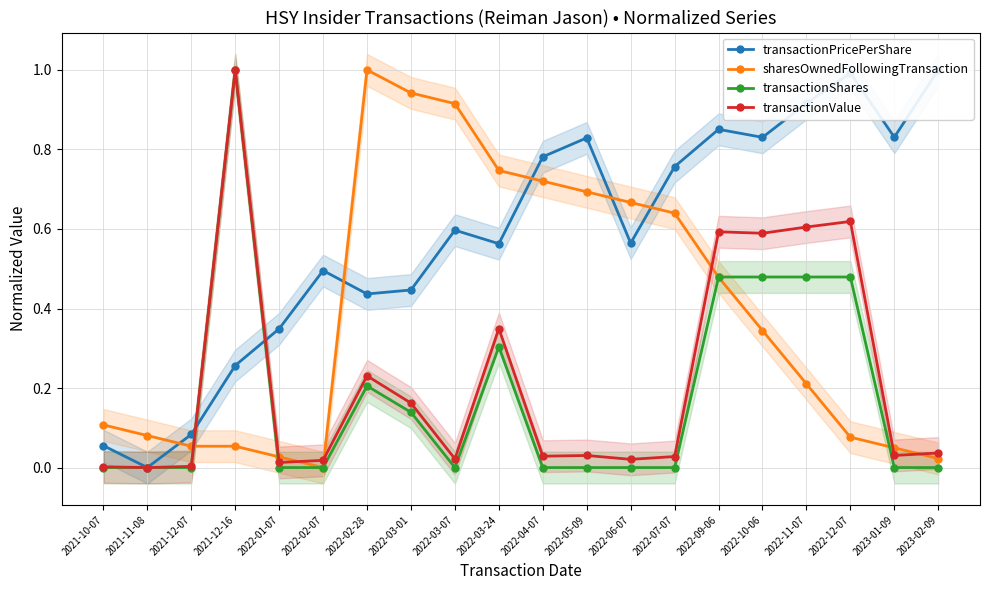

Count the number of categories in the chart.

20